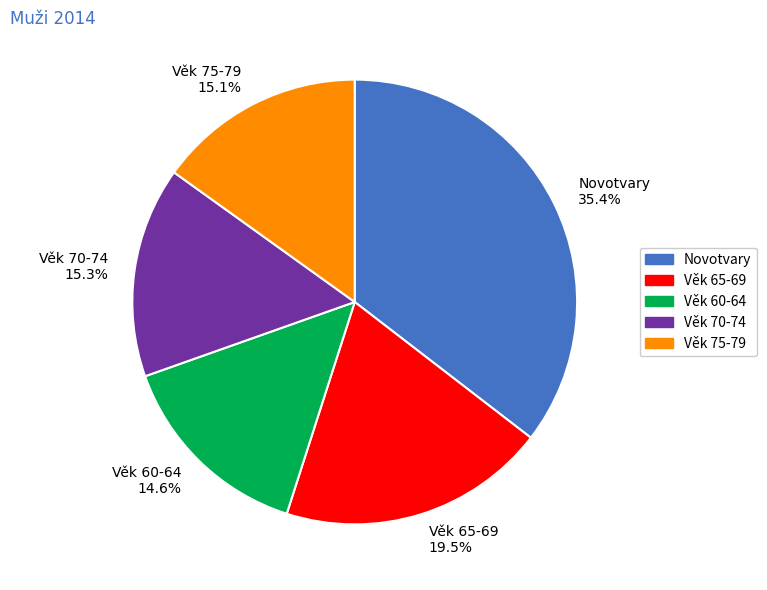

Which category has the biggest portion of the pie?

Novotvary 35.4%